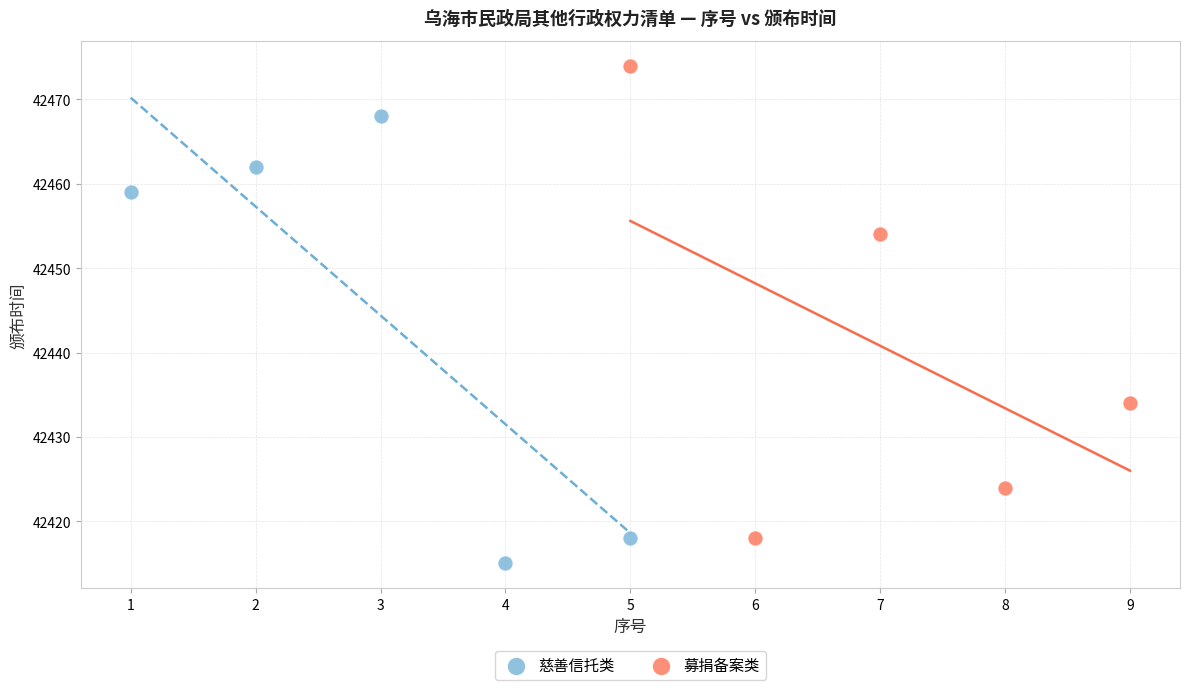

Which series reaches the minimum Y coordinate?

慈善信托类